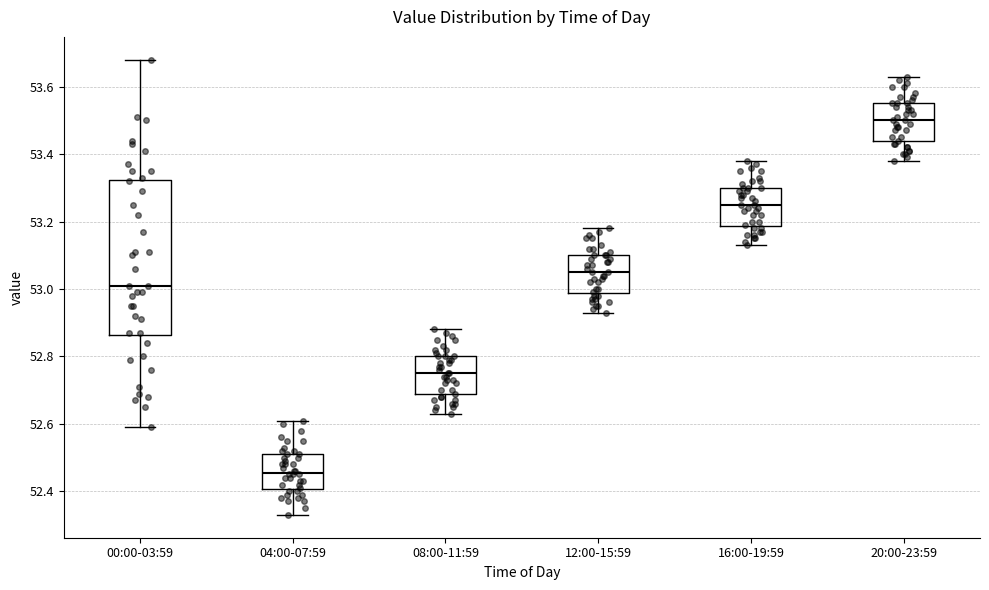

Which box's median line is the highest?

20:00-23:59